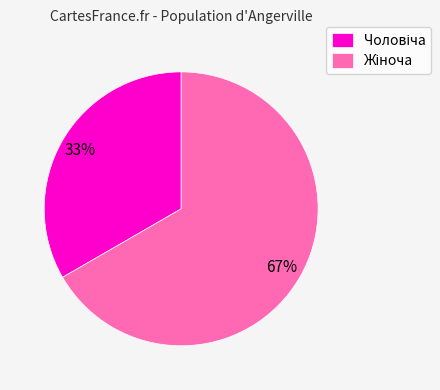

To the nearest percent, what is the average slice percentage?

50%